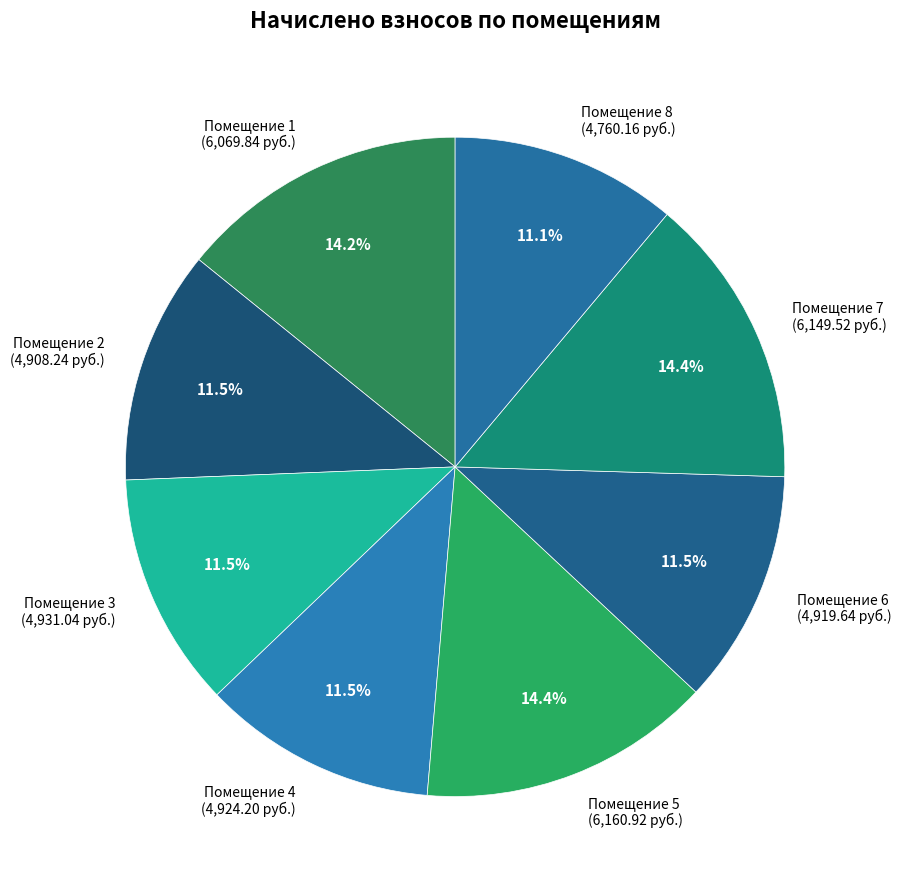

What is the total percentage of Помещение 5 (6,160.92 руб.) and Помещение 8 (4,760.16 руб.)?

25.5%